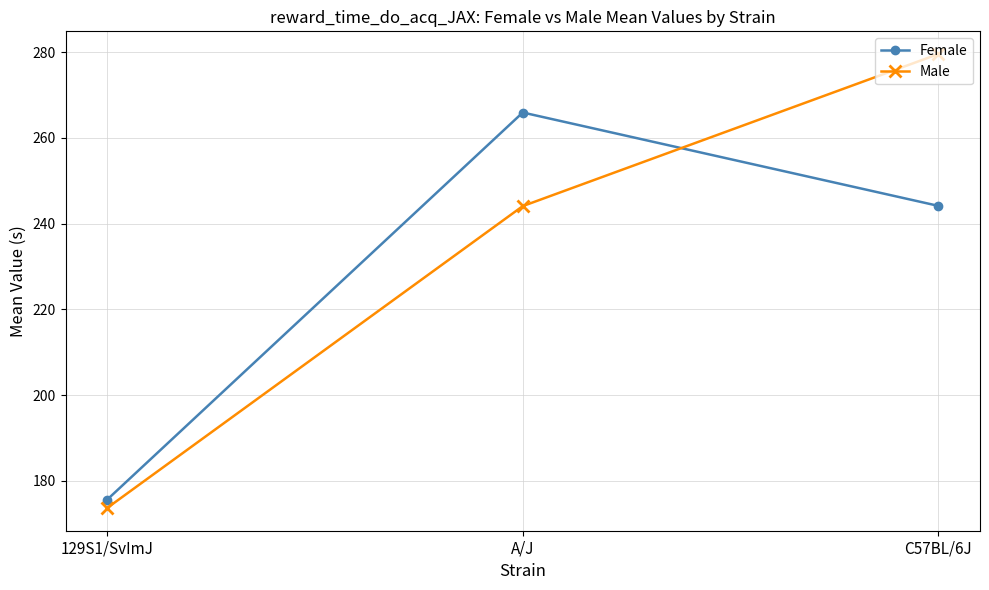

The Male series shows 244.1 at A/J. True or false?

True